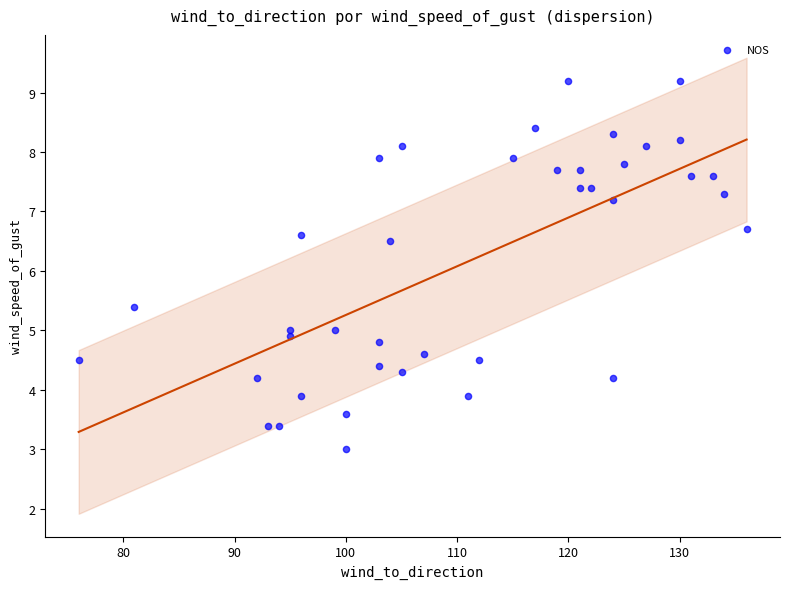

What is the range of X values (max minus min)?

60.0